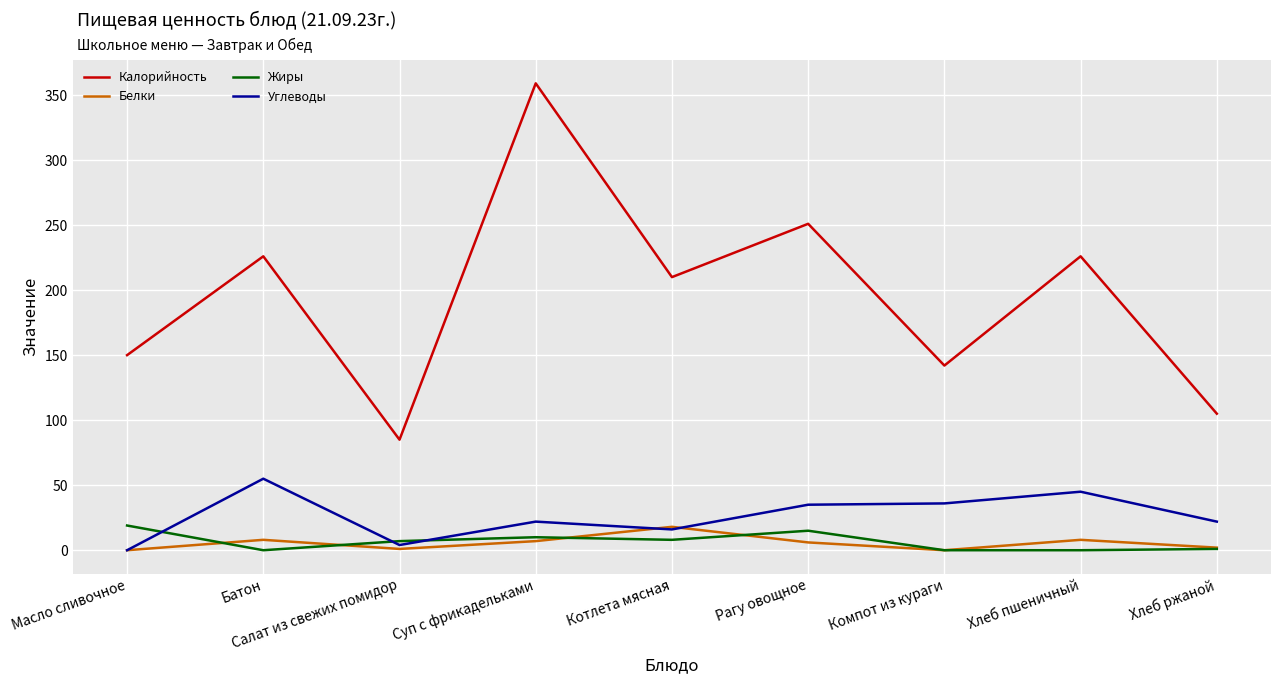

How many interior local peaks does the Белки series have?

3